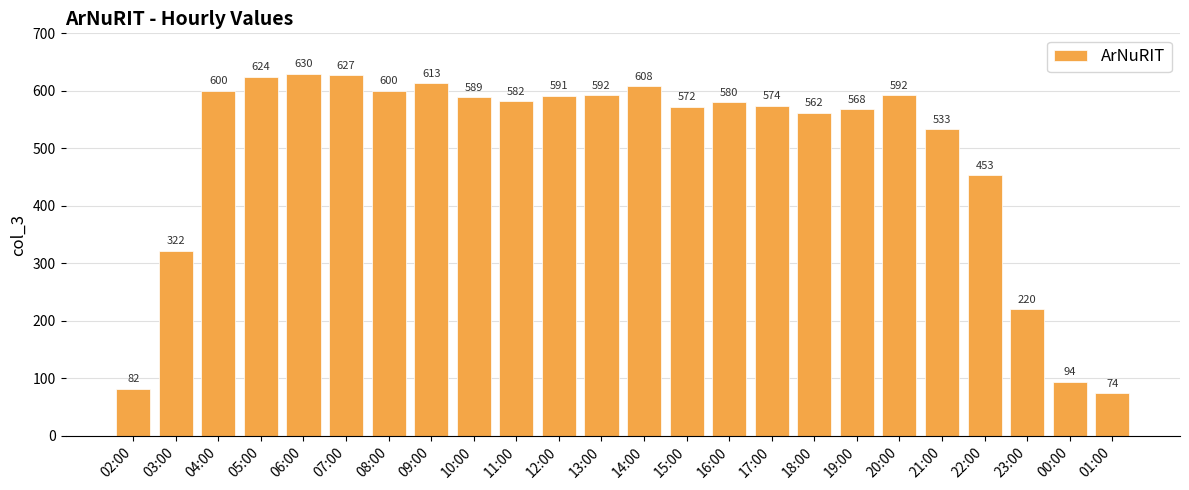

What is the label of the 21st bar from the left?

22:00